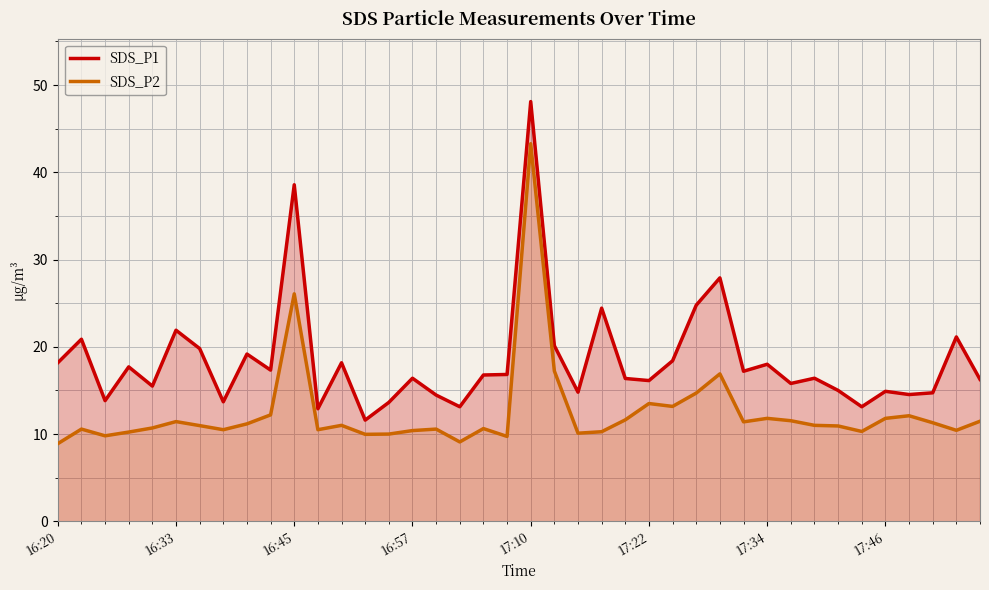

How many lines are shown in the chart?

2